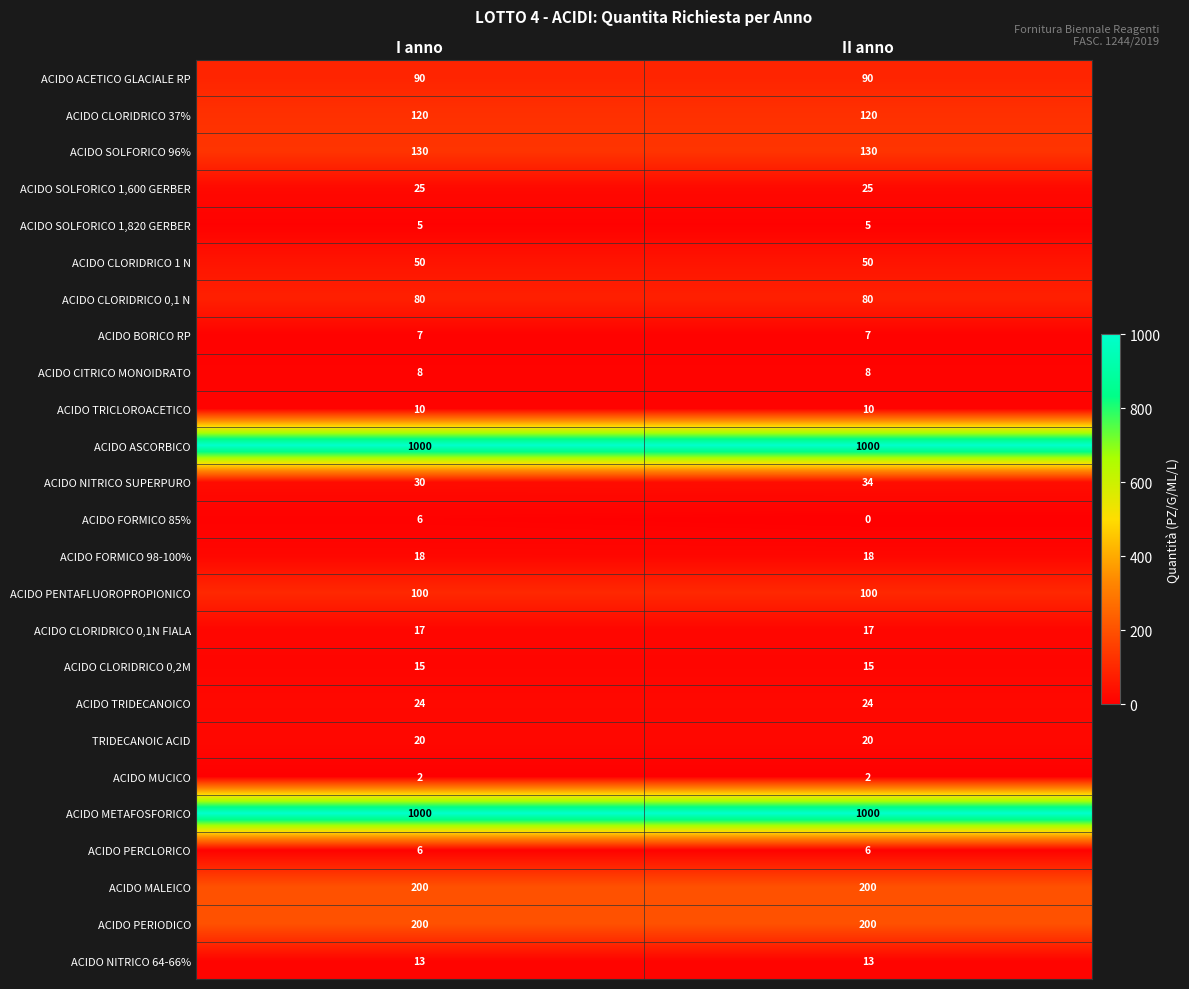

Which category has the lowest value in the ACIDO NITRICO SUPERPURO series?

I anno